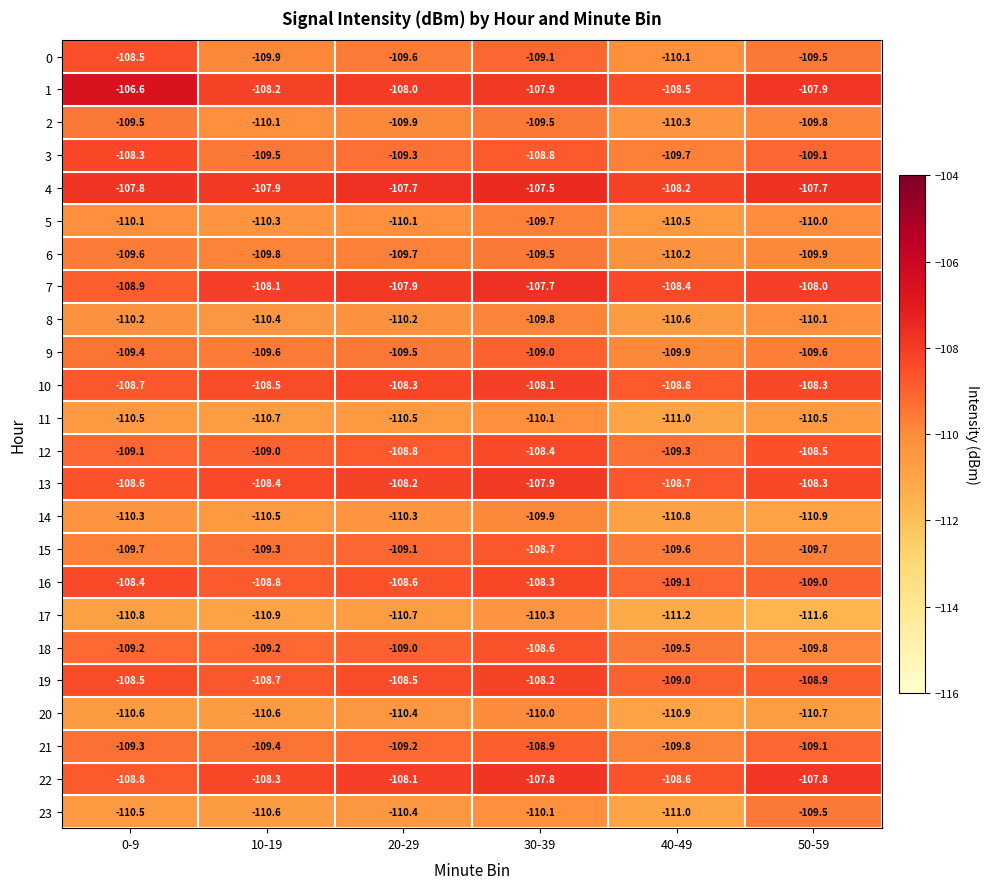

What is the total value across all series at 0-9?

-2621.9